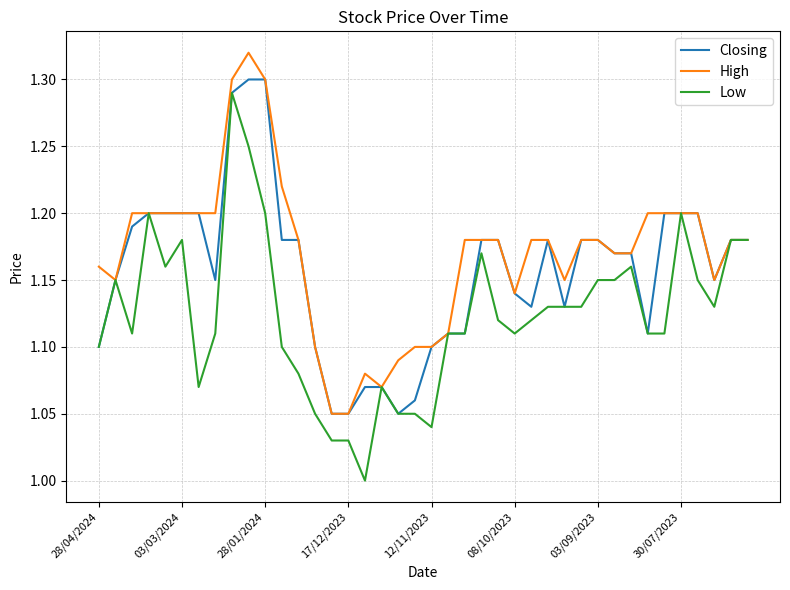

How many lines are shown in the chart?

3